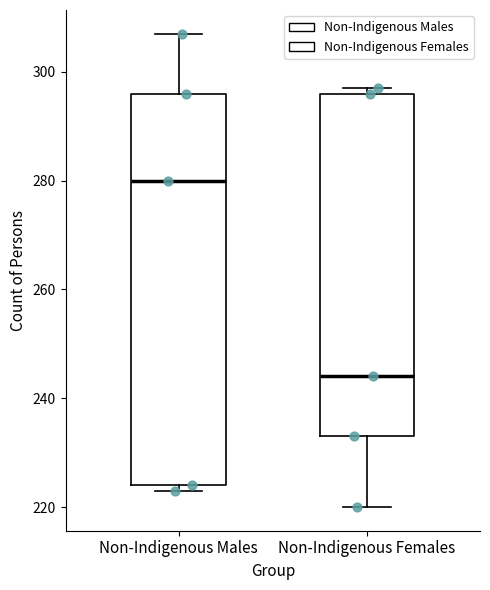

Where does the lower whisker of the box for Non-Indigenous Females end on the y-axis? The values are not printed on the chart, so give them approximately, as read against the axis.

220